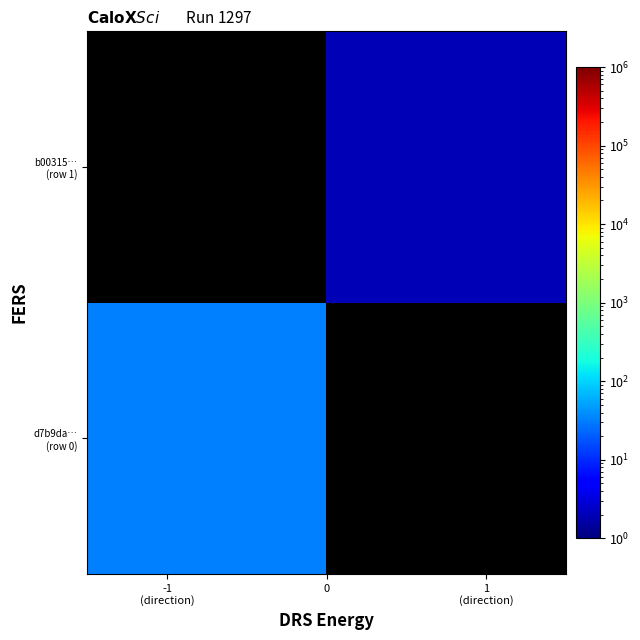

What is the highest value of the d7b9da… (row 0) series?

32.0